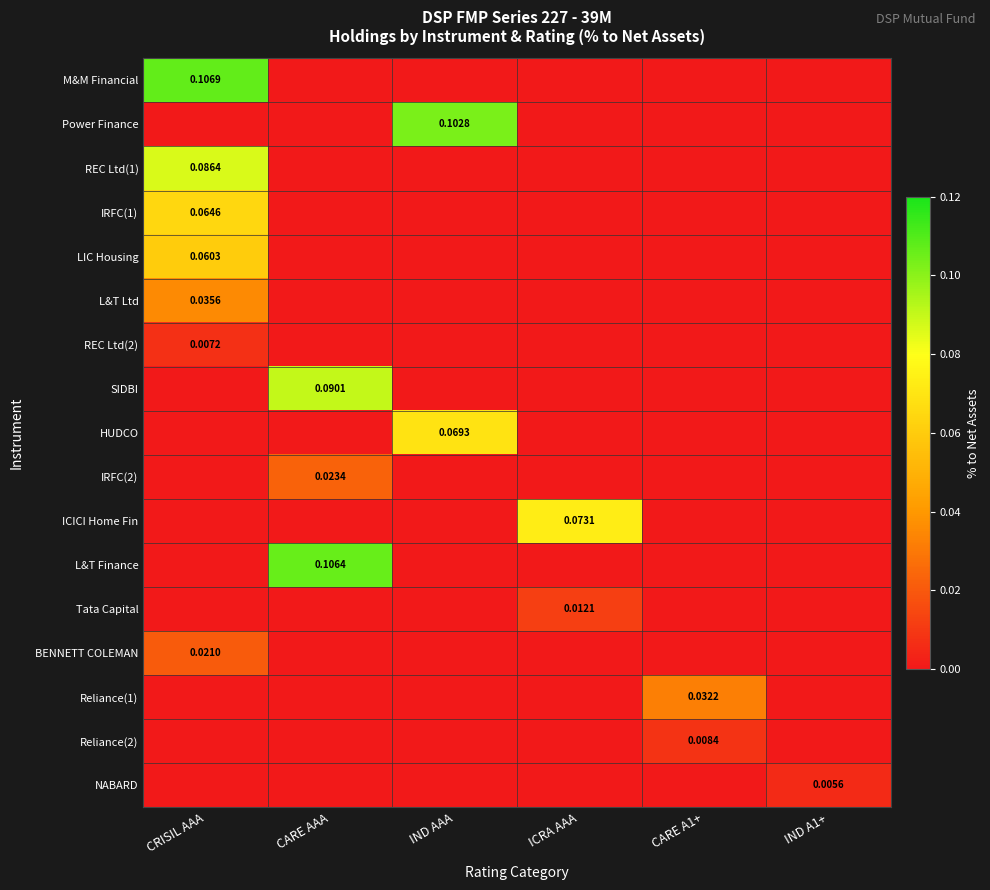

Which category has the lowest value in the Reliance(1) series?

CRISIL AAA